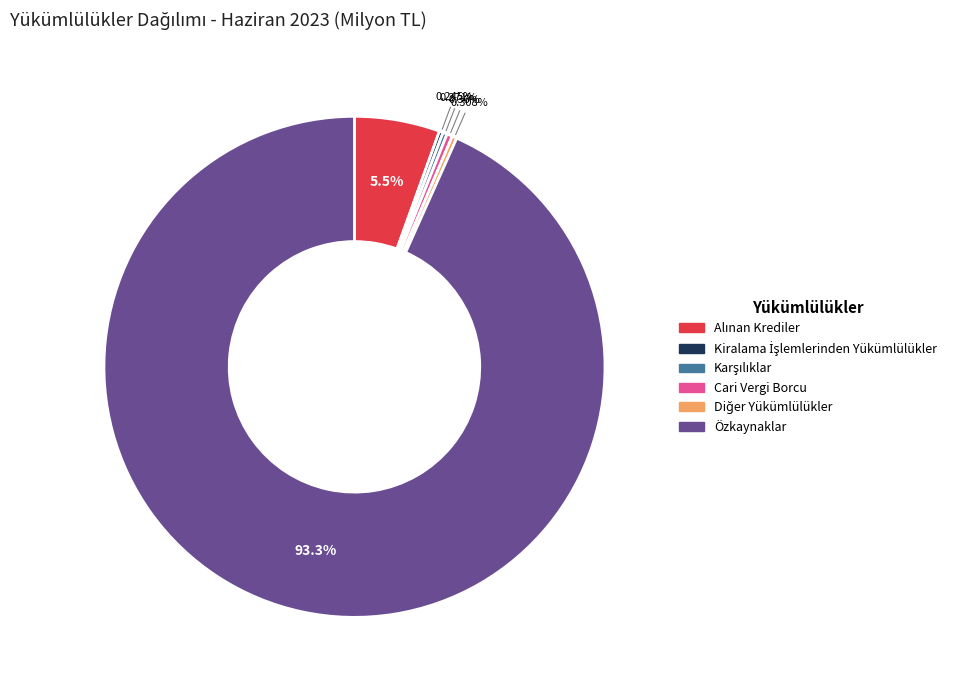

Does any single category account for the majority?

Yes